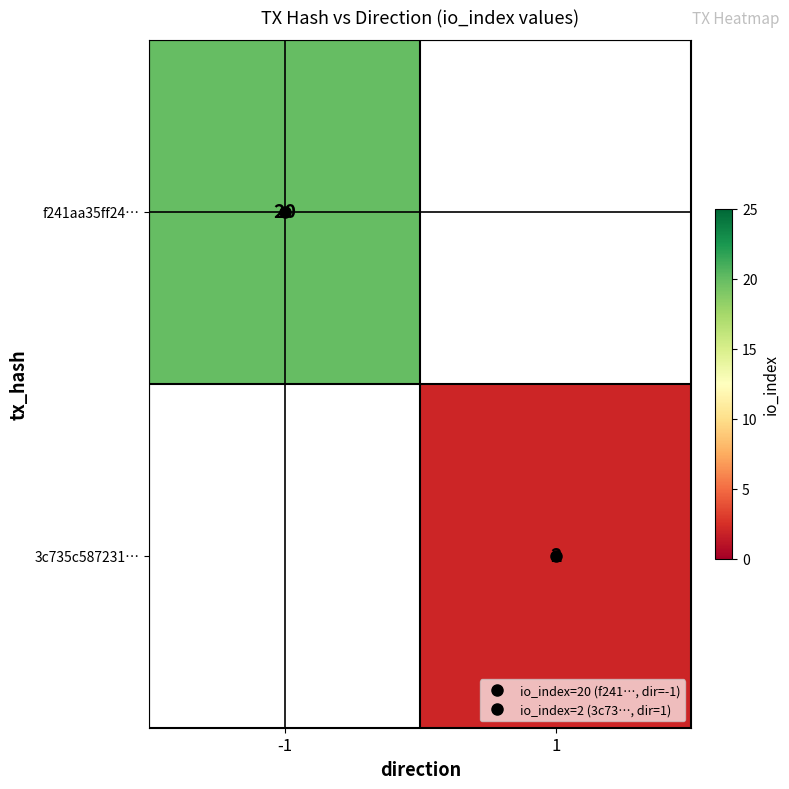

List the labels in order of f241aa35ff24… value, largest first.

-1, 1